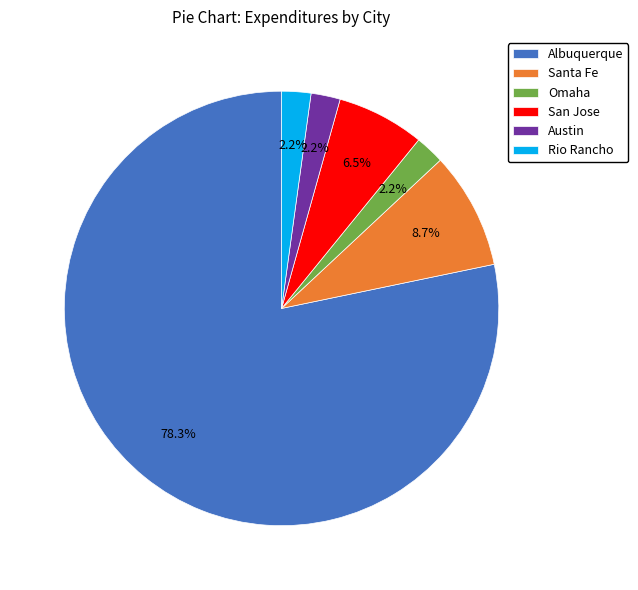

Which slice represents more than half of the pie?

Albuquerque